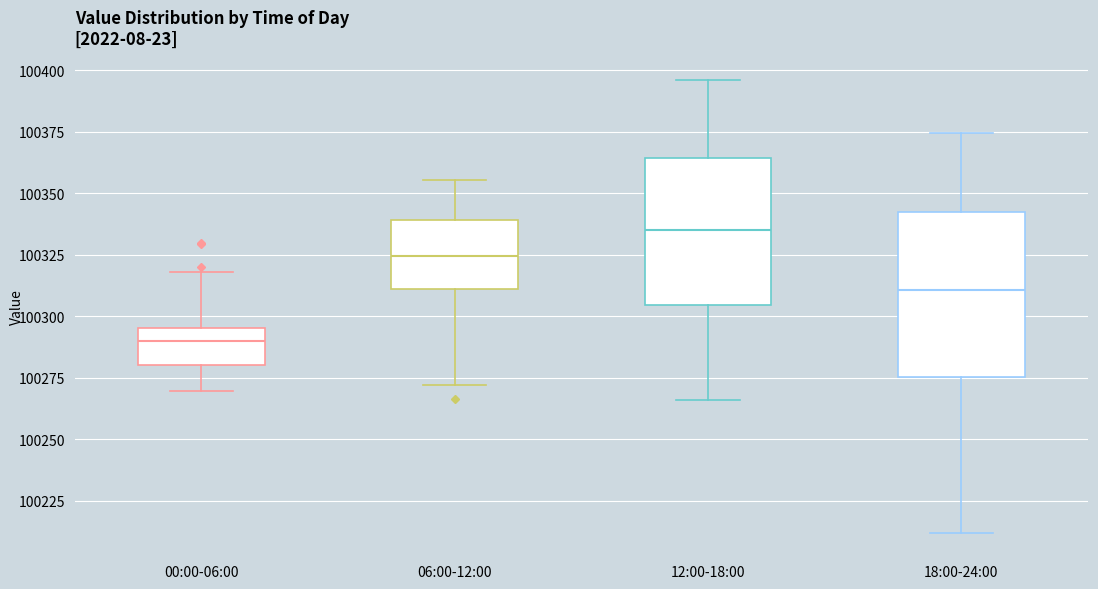

Which box's median line is the highest?

12:00-18:00